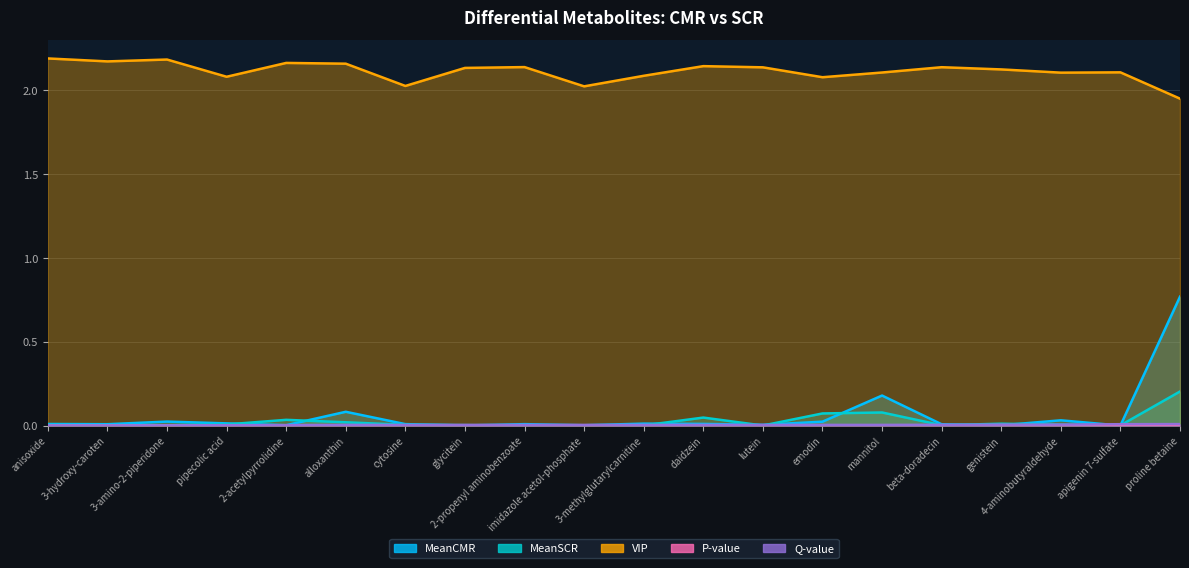

Which series has the largest total across all categories?

VIP